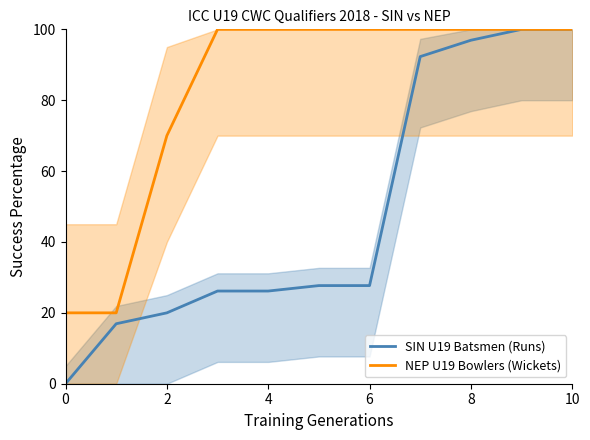

At 9, list the series in order from largest to smallest.

SIN U19 Batsmen (Runs), NEP U19 Bowlers (Wickets)